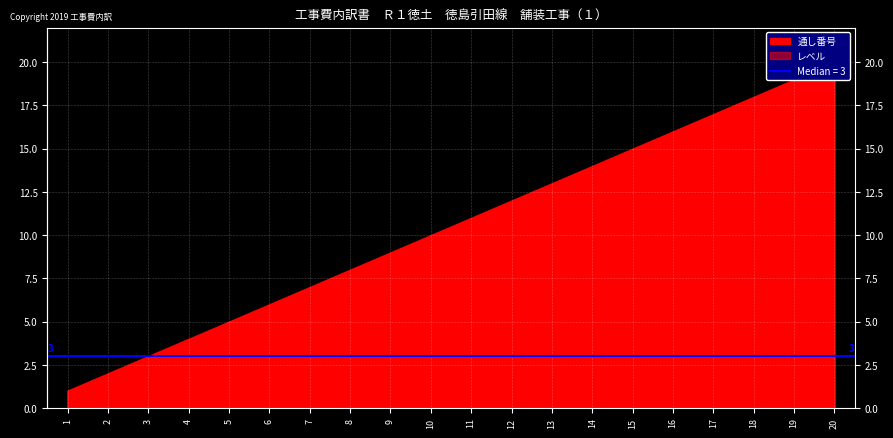

At how many categories does at least one series exceed 16?

4